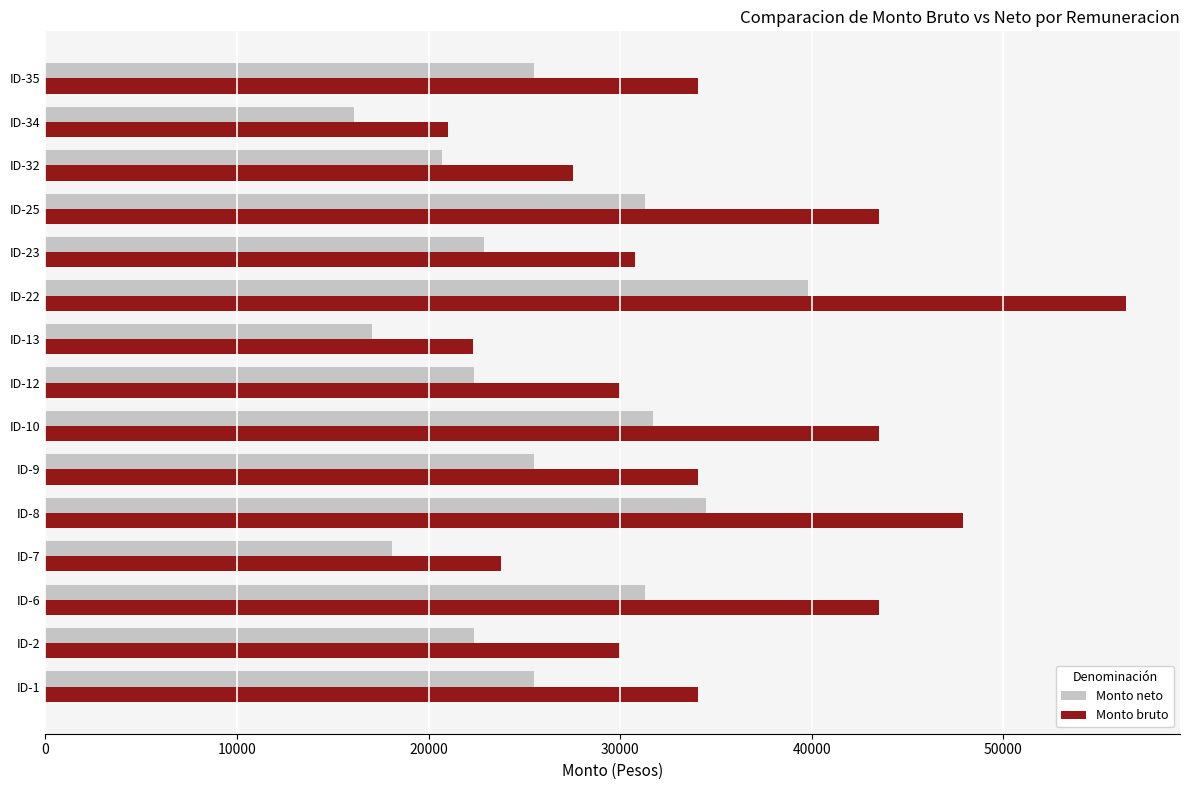

What is the difference between the second highest and minimum values in the Monto bruto series?

26892.7